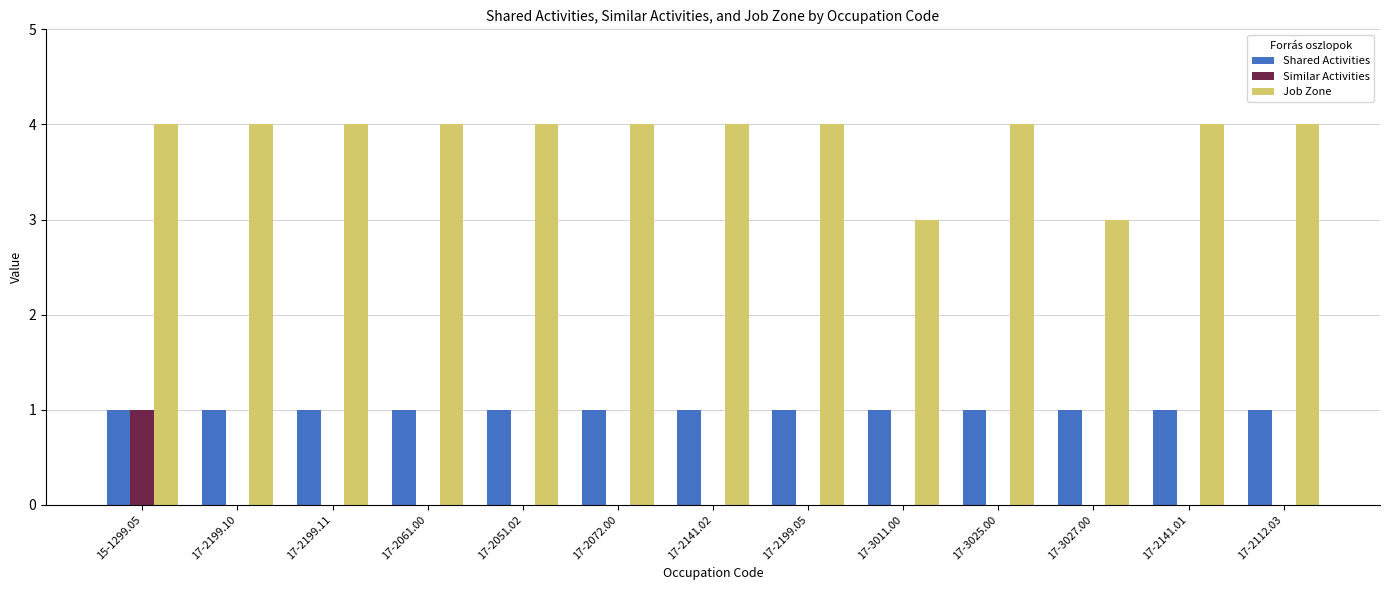

The value of Job Zone at 17-2051.02 is 4. True or false?

True